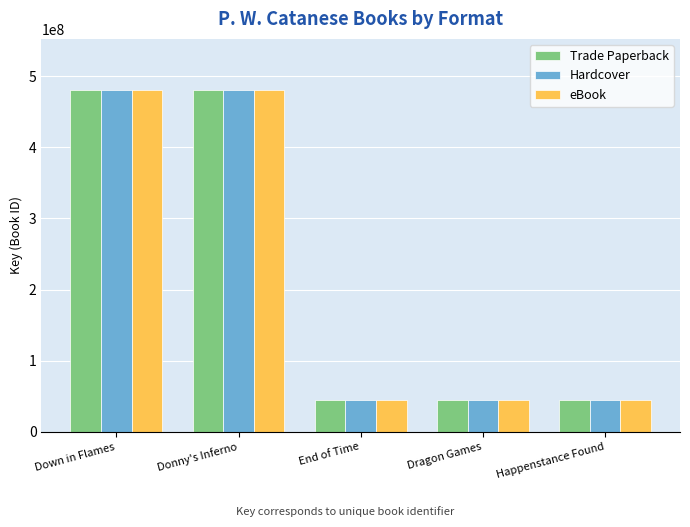

Read the Trade Paperback value at Dragon Games, to the nearest 10.

45156960